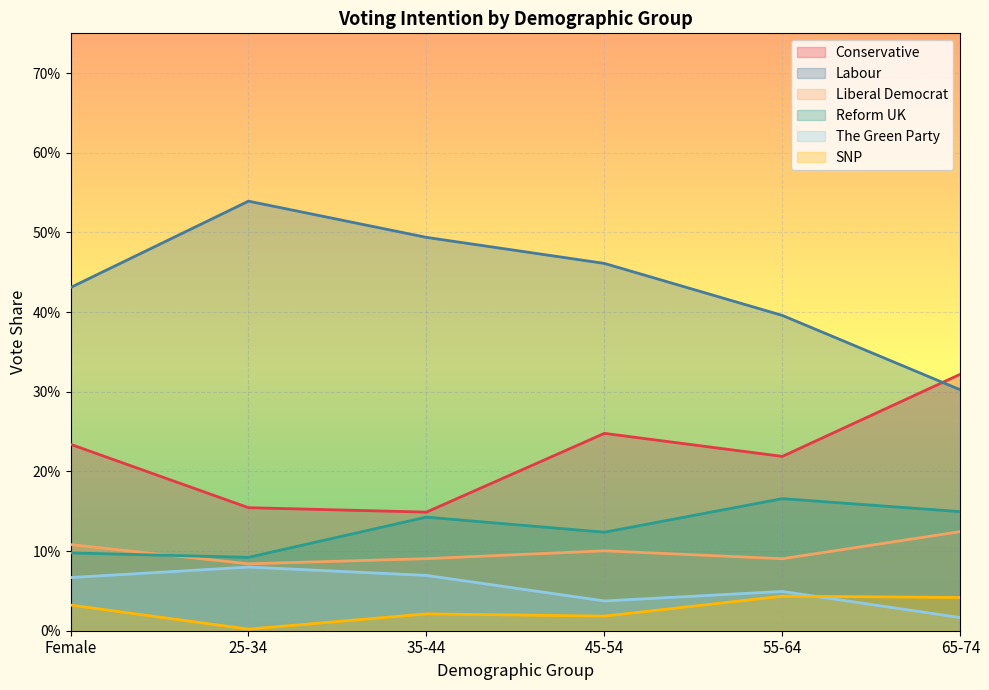

What is the value of the Liberal Democrat point at the 1st from the left?

0.1